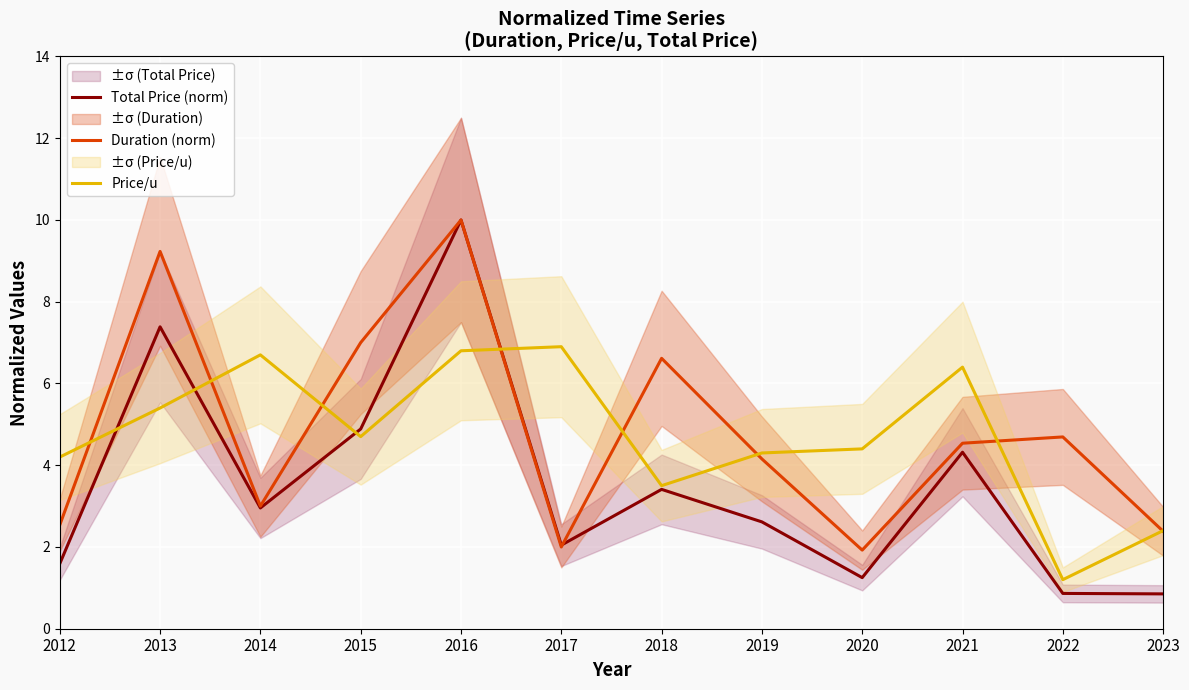

What is the minimum value for Price/u?

1.2